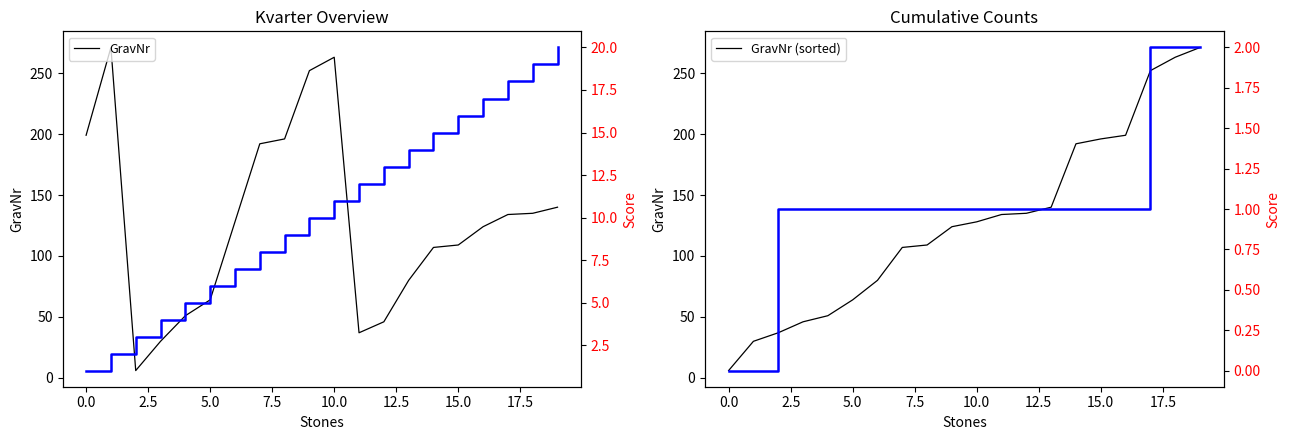

Reading left to right, extract all data points from this chart.

GravNr: 199	271	6	30	51	64	128	192	196	252	263	37	46	80	107	109	124	134	135	140
GravNr (sorted): 6	30	37	46	51	64	80	107	109	124	128	134	135	140	192	196	199	252	263	271
Lös cumulative: 1	2	3	4	5	6	7	8	9	10	11	12	13	14	15	16	17	18	19	20
Nedlagd cumulative: 0	0	1	1	1	1	1	1	1	1	1	1	1	1	1	1	1	2	2	2